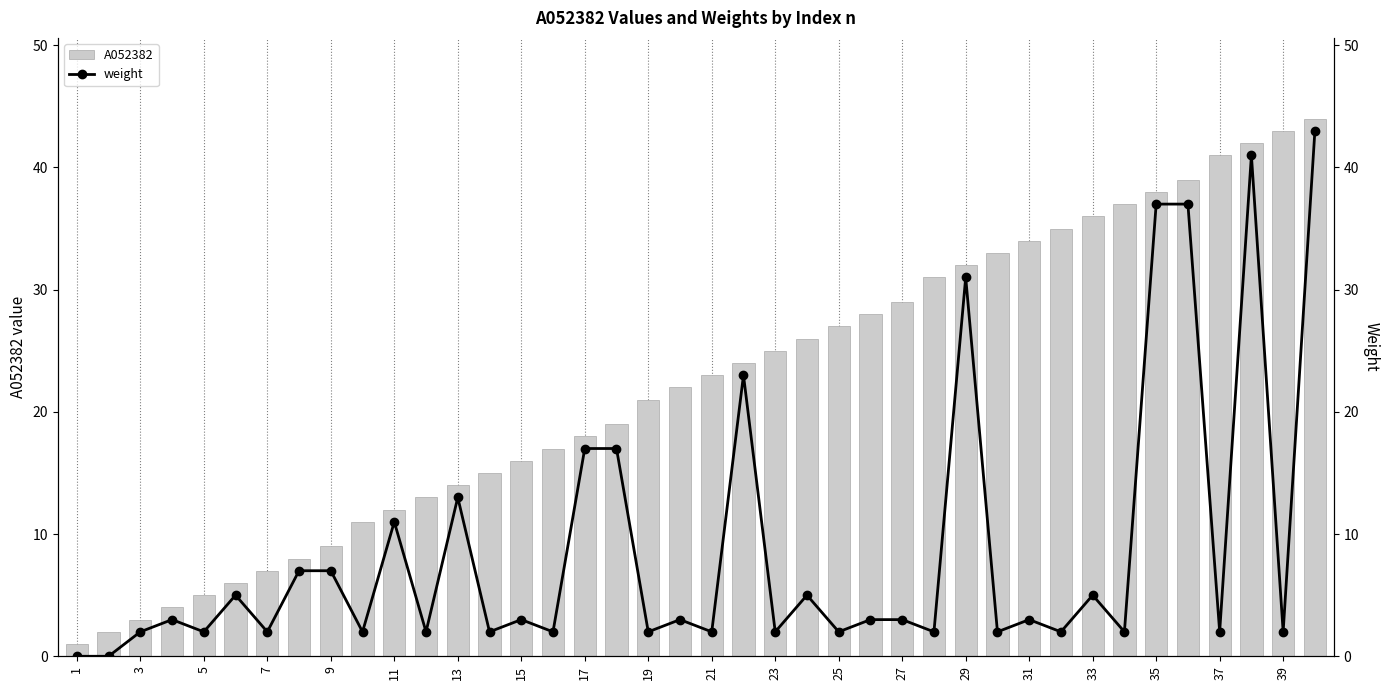

Count the number of data series in this chart.

2